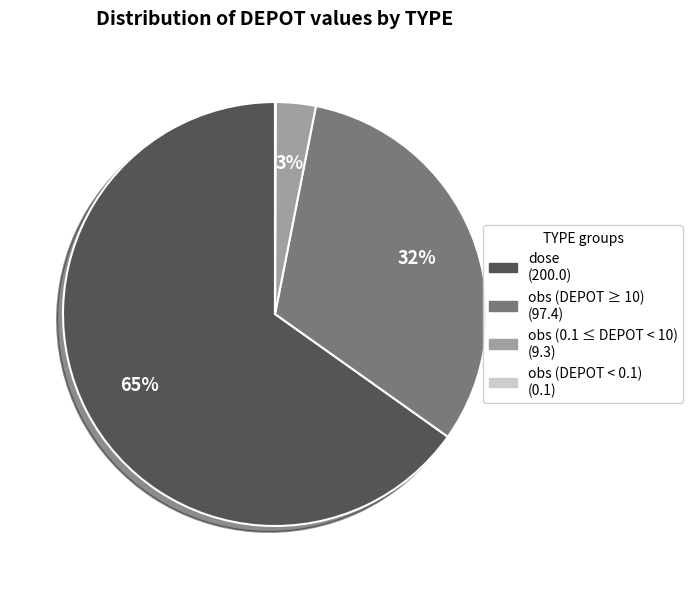

Does any single category account for the majority?

Yes